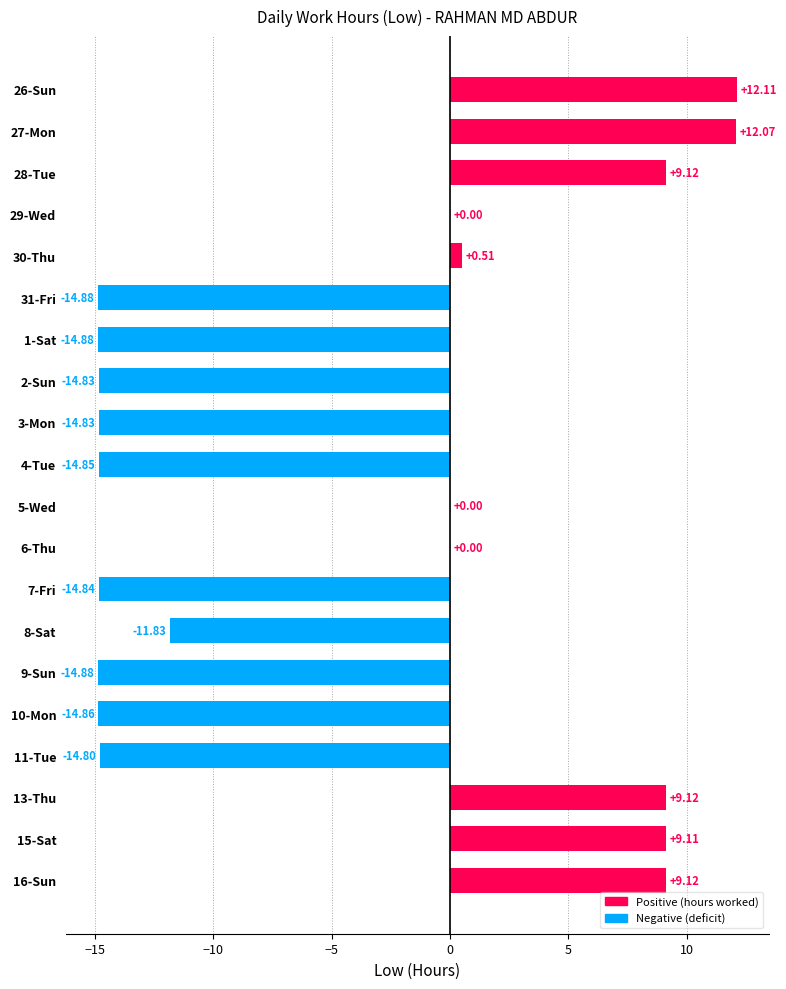

Which has a higher value, 6-Thu or 28-Tue?

28-Tue